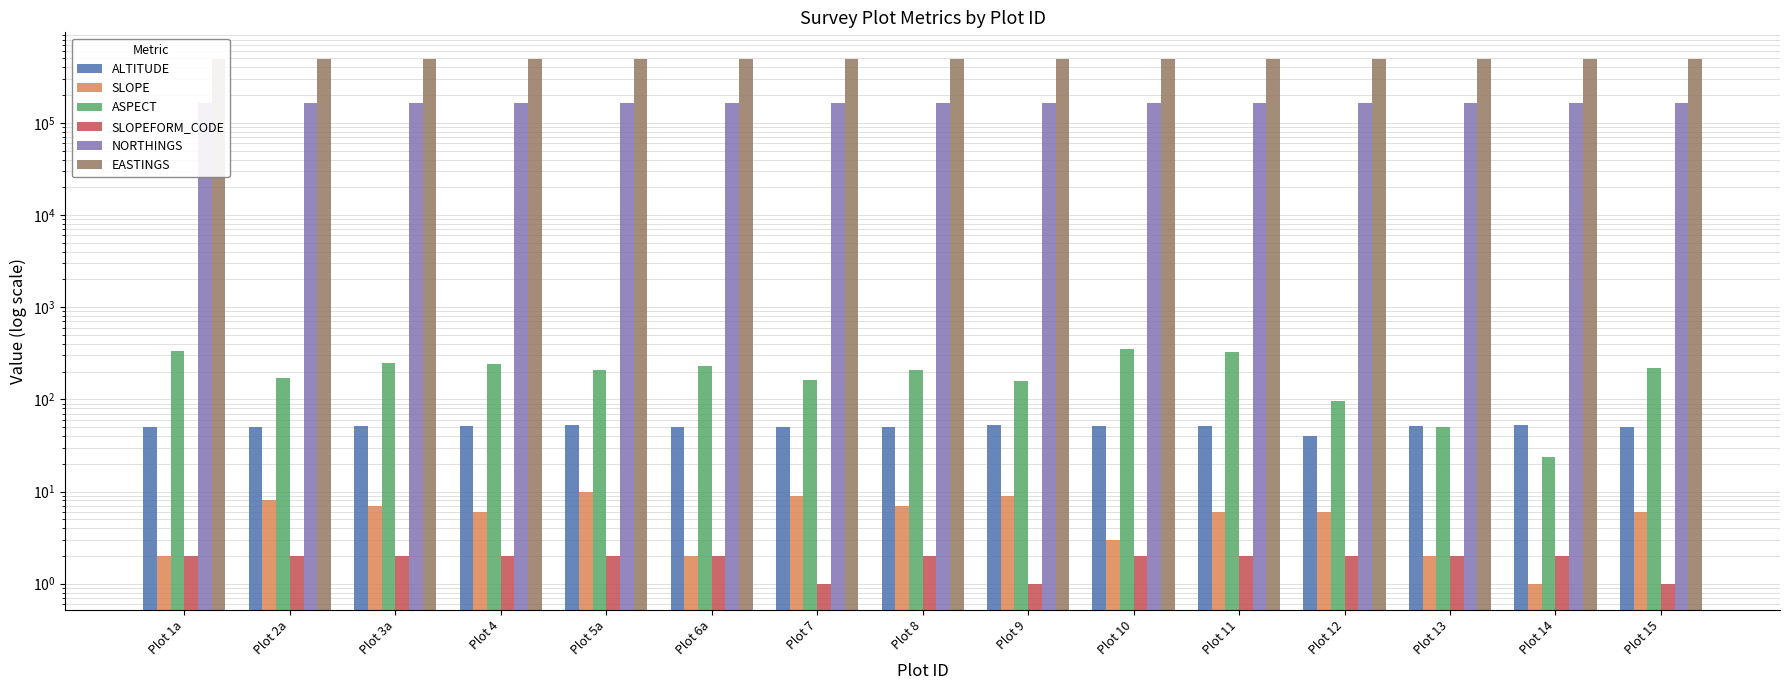

What is the average value of the SLOPEFORM_CODE series?

1.8